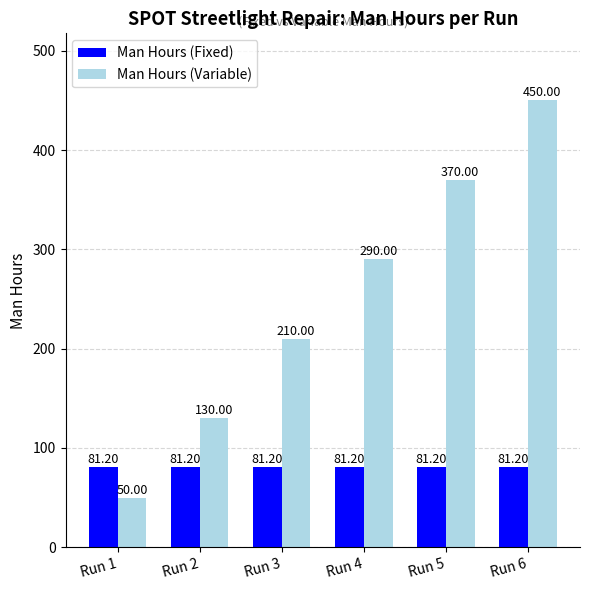

What is the difference between the highest and lowest values at Run 5?

288.8